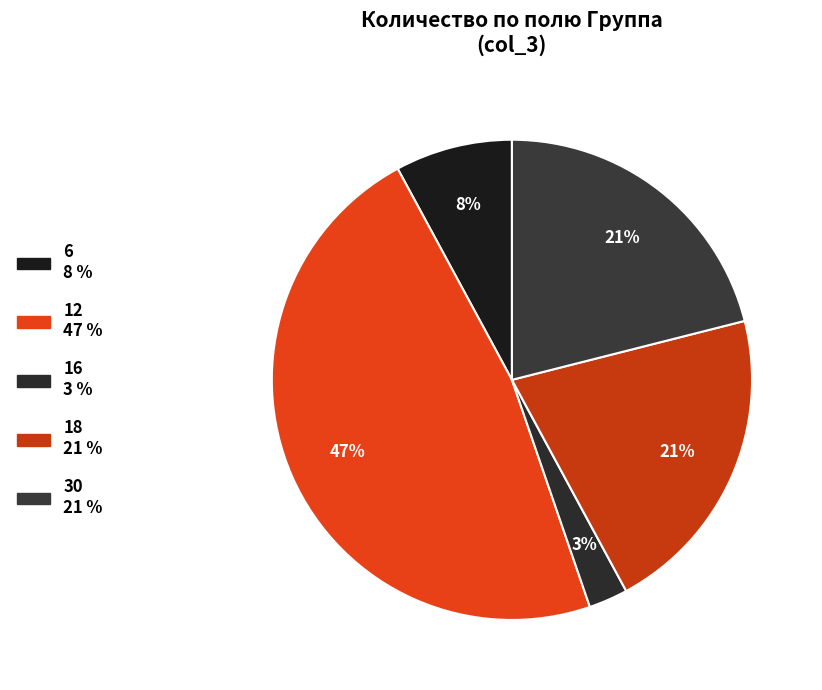

The 16 slice represents 13% of the pie. True or false?

False